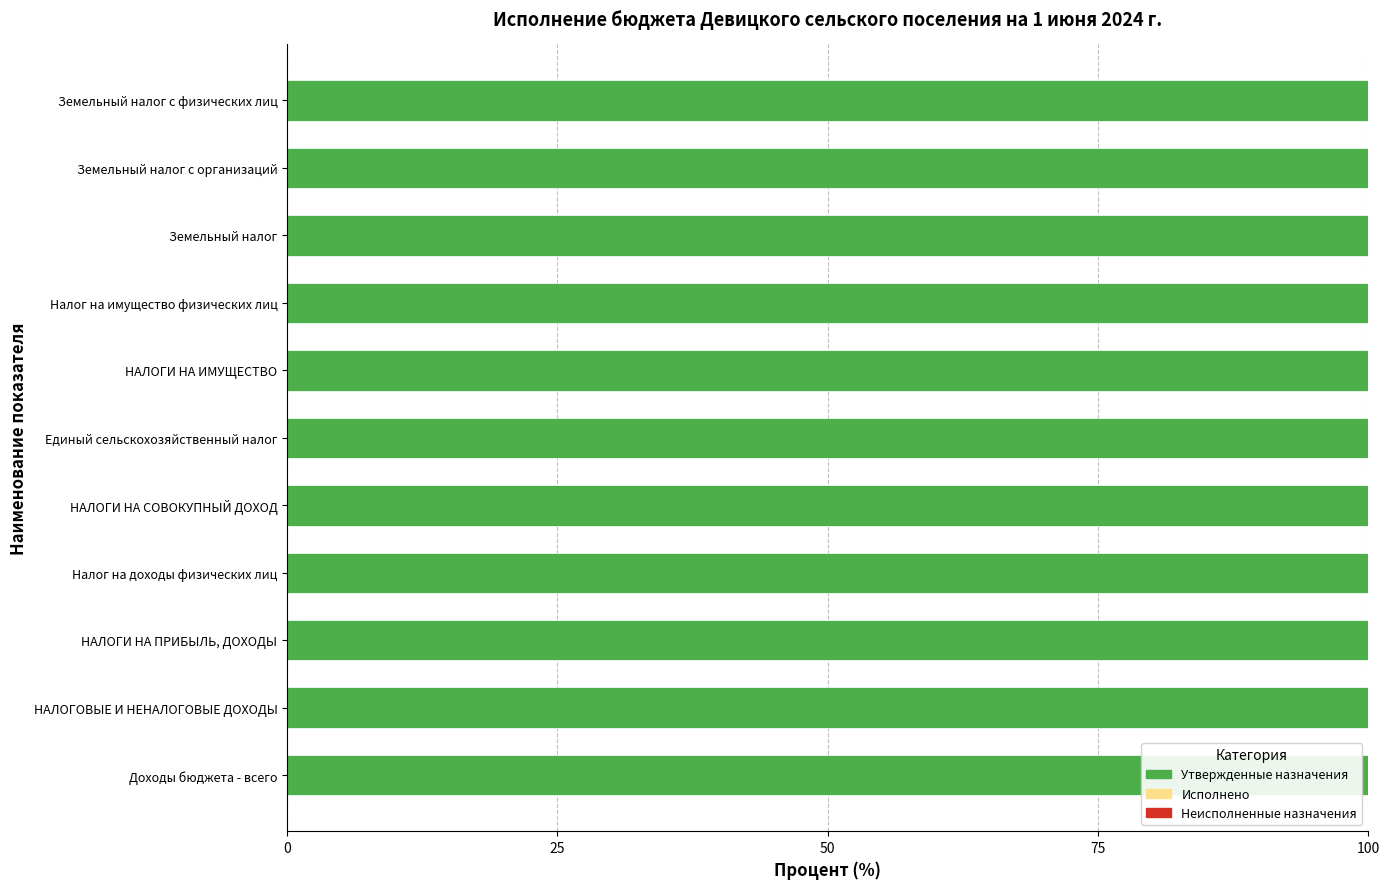

Rank the series by their maximum value, from lowest to highest.

Утвержденные назначения, Неисполненные назначения, Исполнено